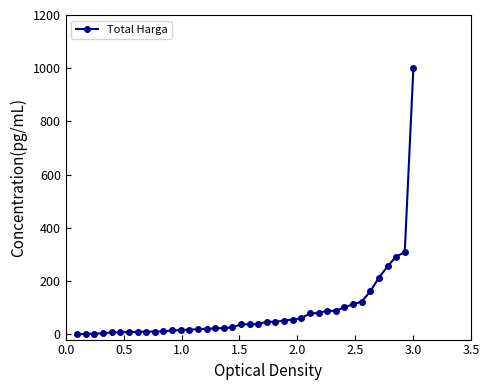

What is the greatest value displayed?

1000.0